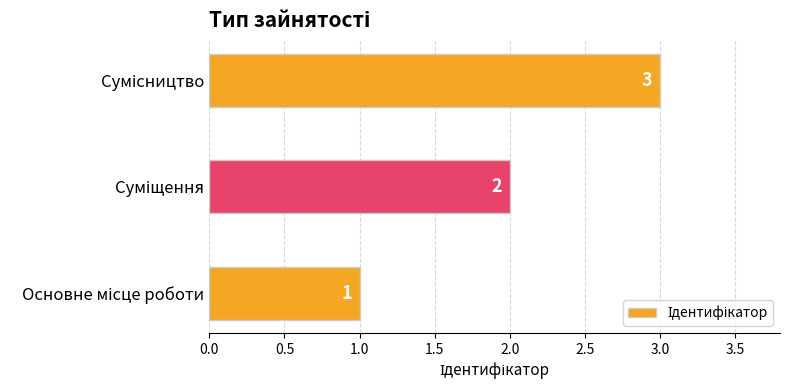

What is the sum of all values?

6